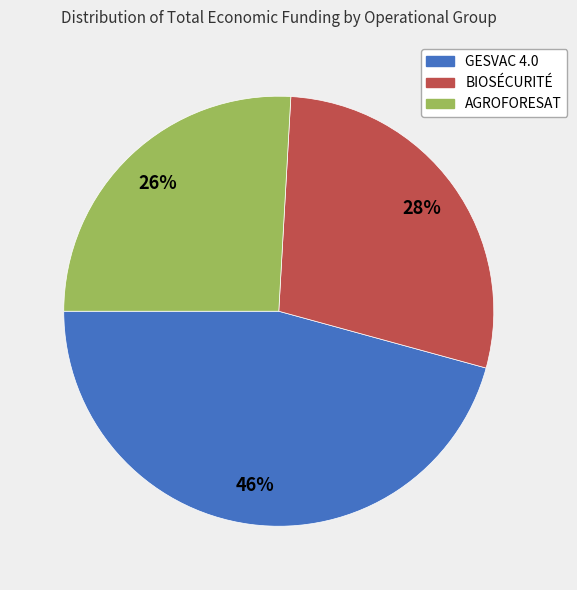

Does GESVAC 4.0 account for over 50% of the chart?

No